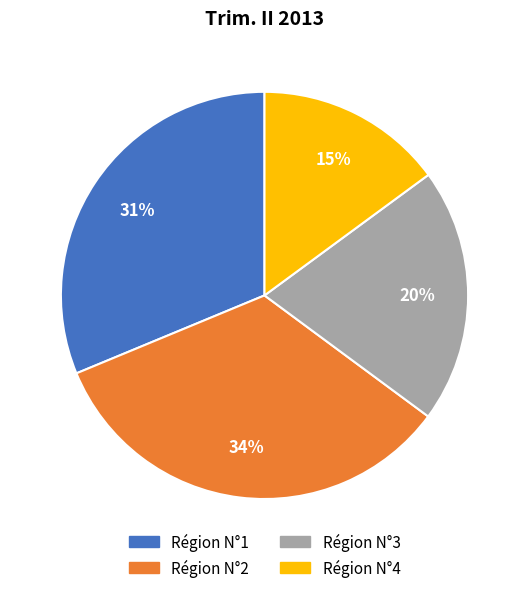

Between Région N°3 and Région N°4, which is larger?

Région N°3